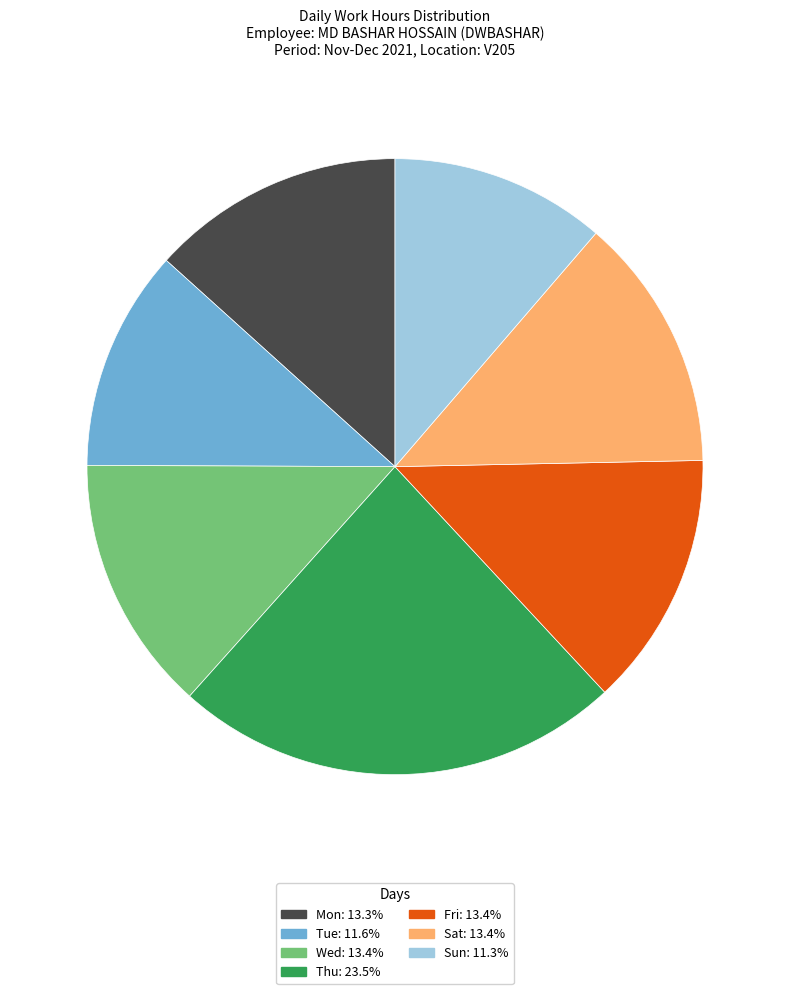

What is the ratio of the value at Wed to the value at Sat?

1.0